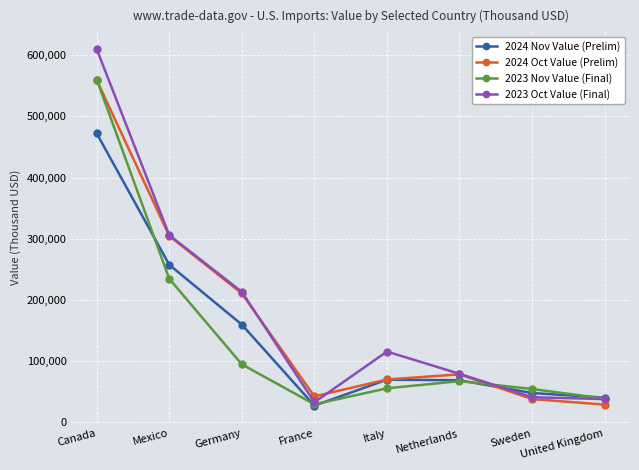

Between Mexico and United Kingdom, which series saw the biggest shift?

2024 Oct Value (Prelim)